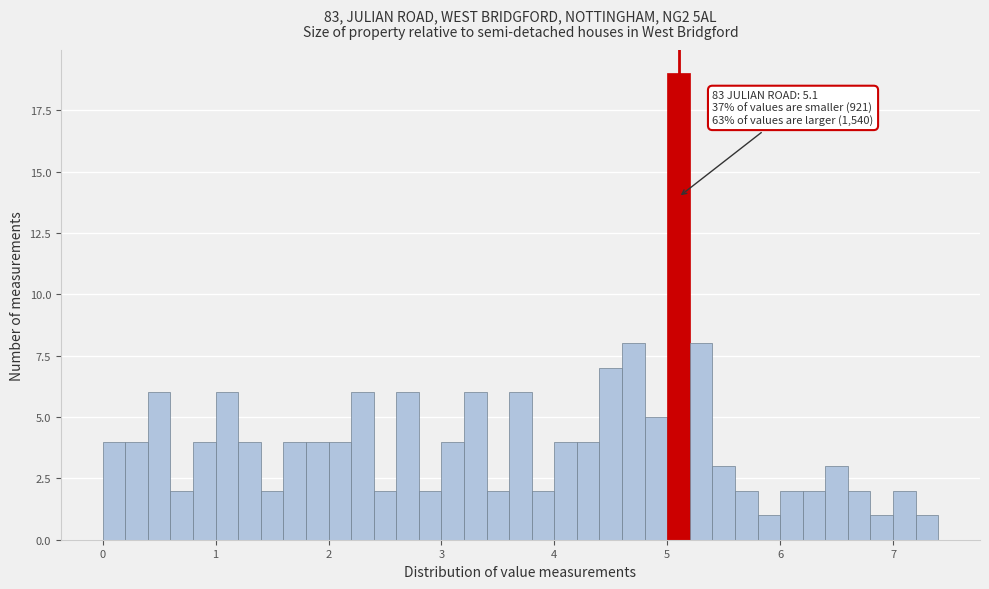

Read against the x-axis, roughly where is the centre of the tallest bar?

5.1